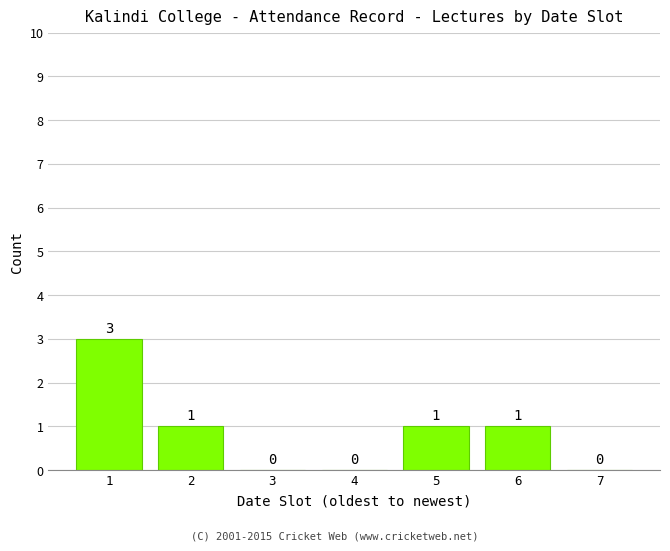

Reading right to left, extract all data points from this chart.

7=0	6=1	5=1	4=0	3=0	2=1	1=3